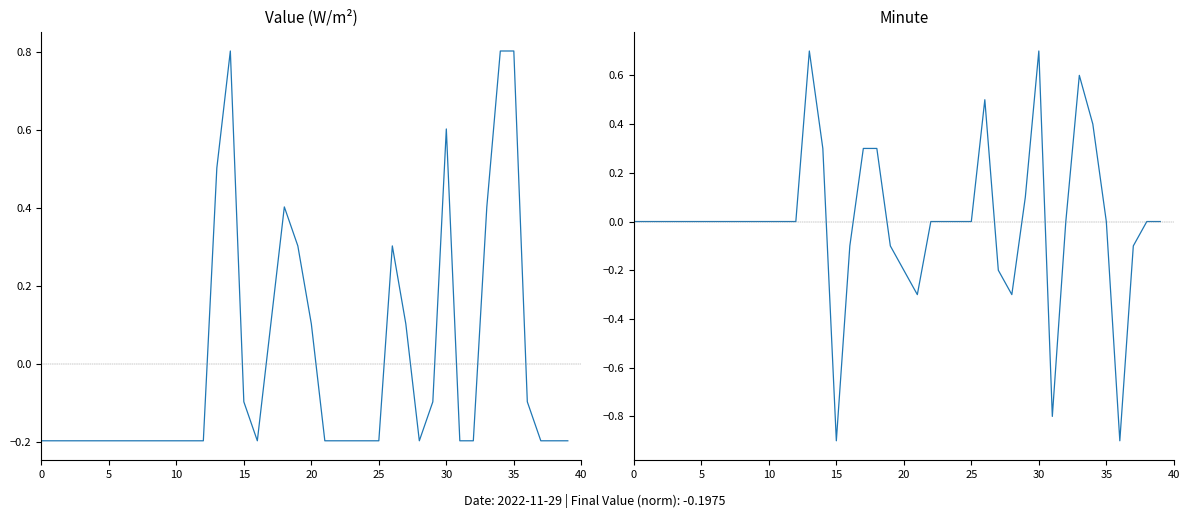

Is this an area chart (filled region under the line)?

No